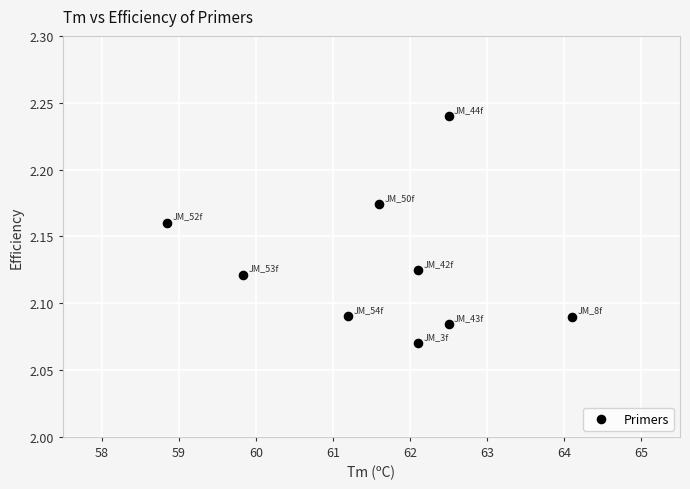

What is the average X value?

61.6